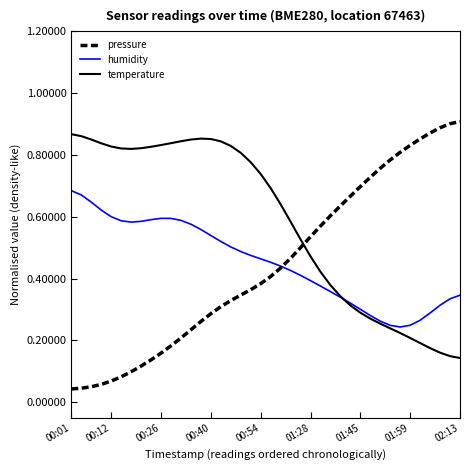

Does the chart display data point markers on the line(s)?

No